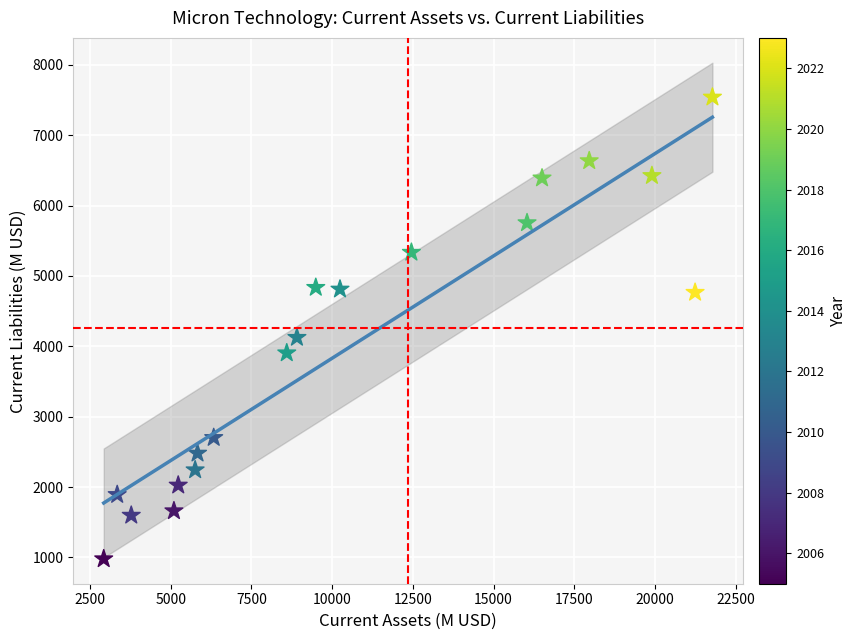

What Y value in the scatter plot is closest to 4259?

4125